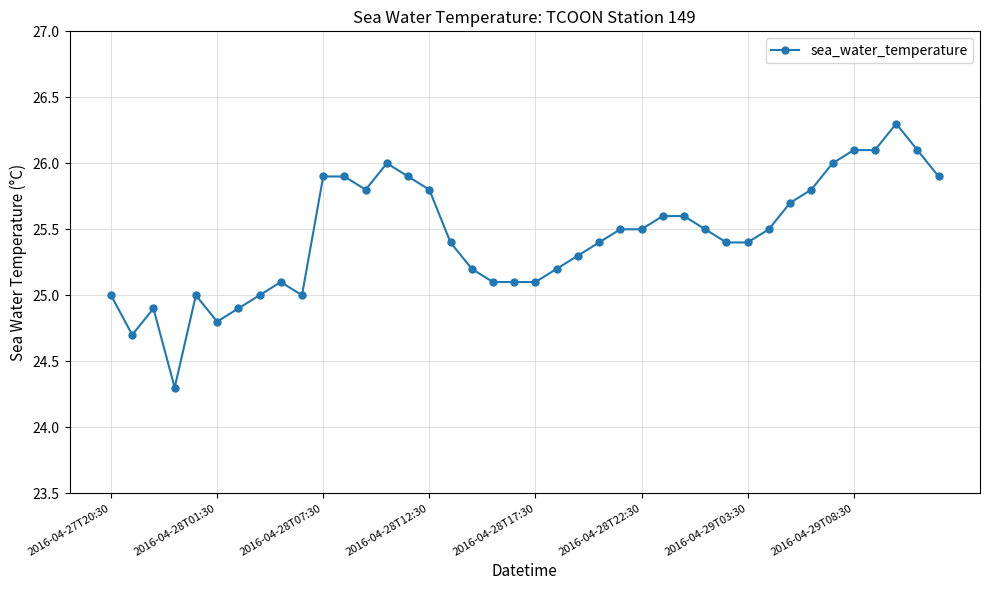

What is the smallest value displayed?

24.3